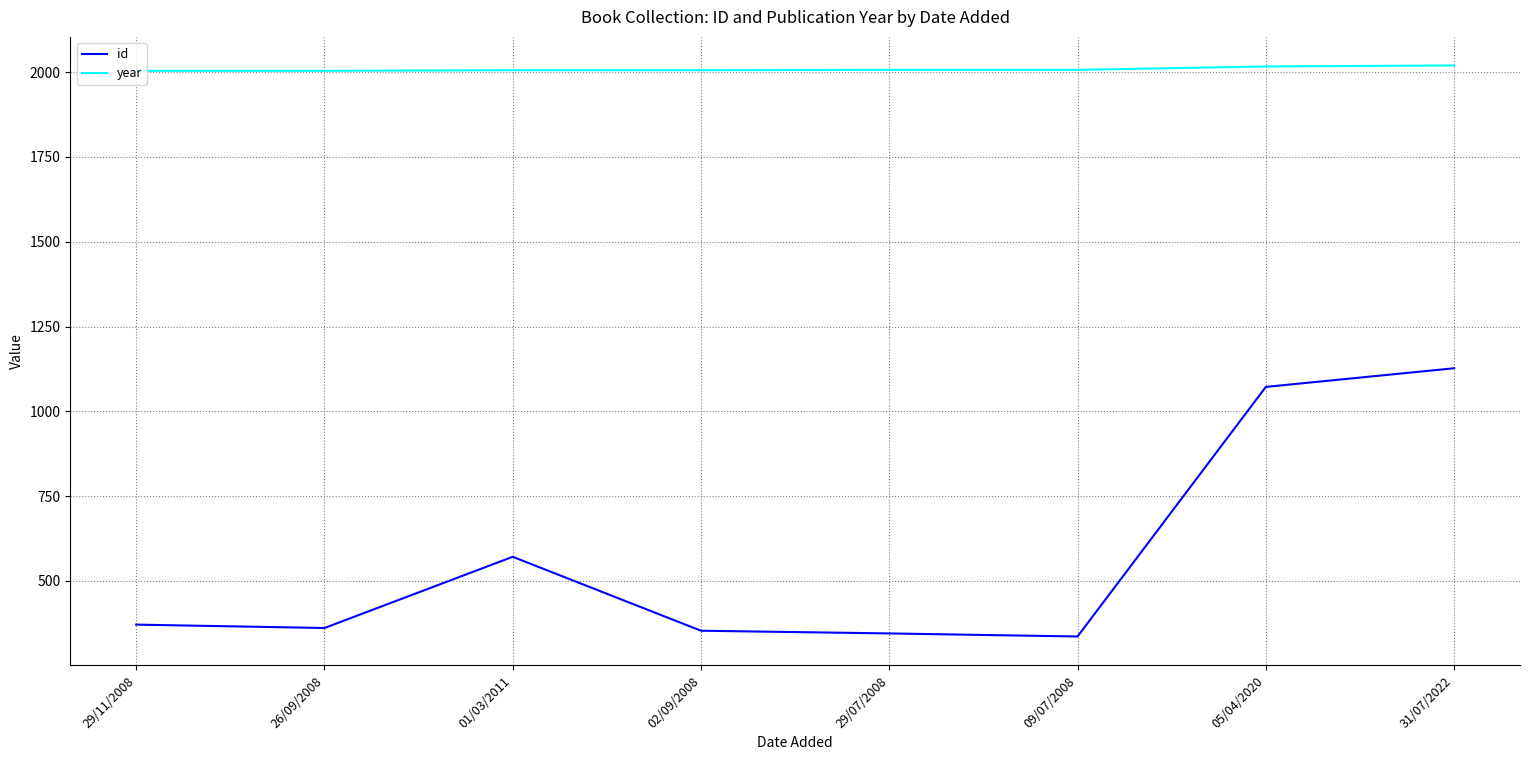

Is it true that year equals 2007 at 09/07/2008?

True